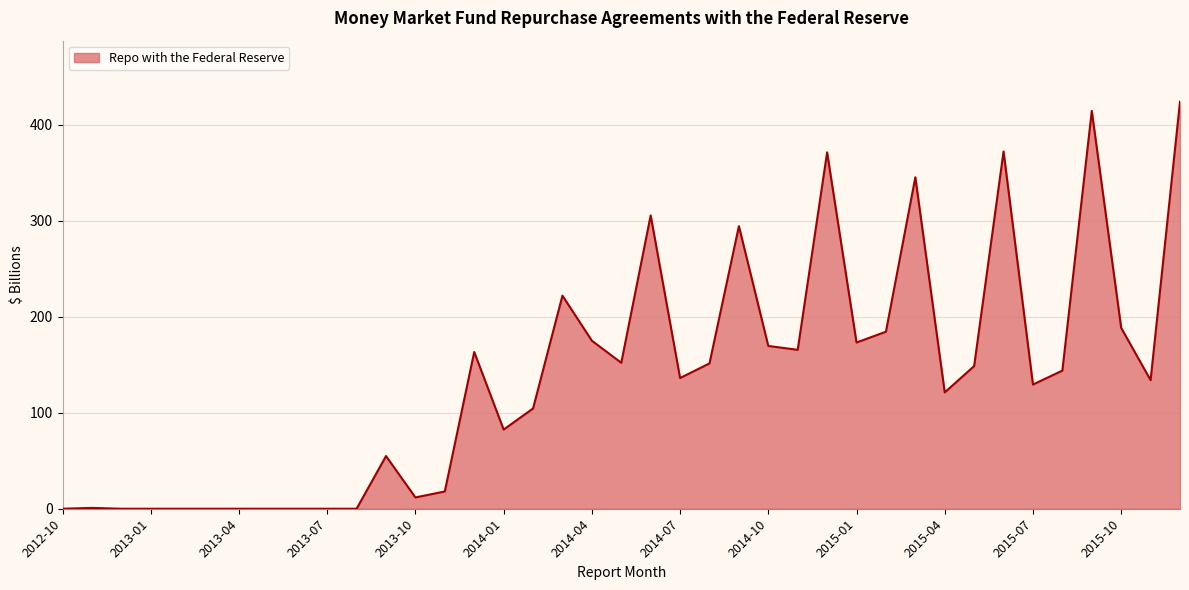

What is the difference between the maximum and minimum values?

424.0